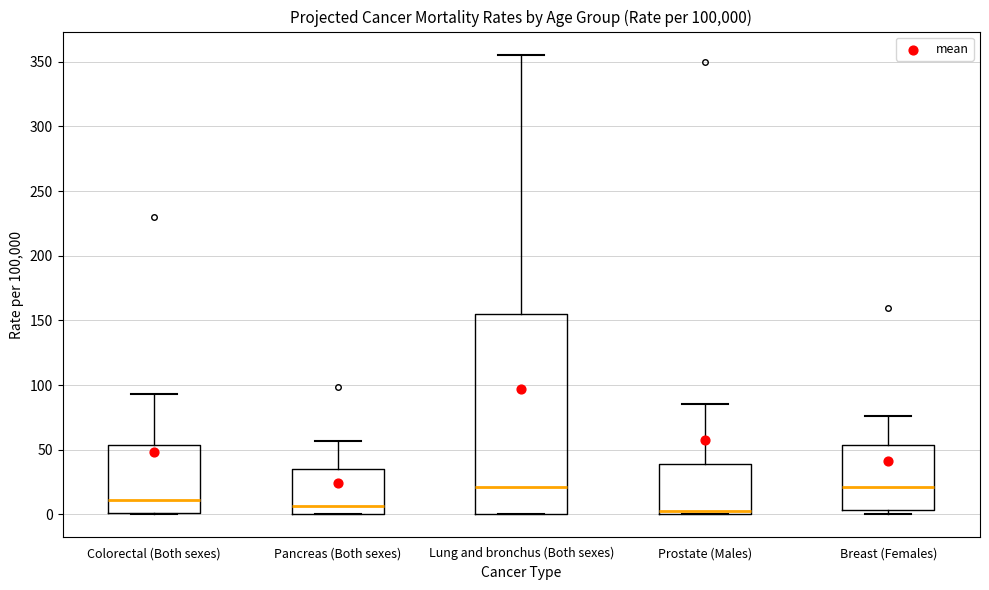

Which box is the tallest, from its lower edge to its upper edge?

Lung and bronchus (Both sexes)